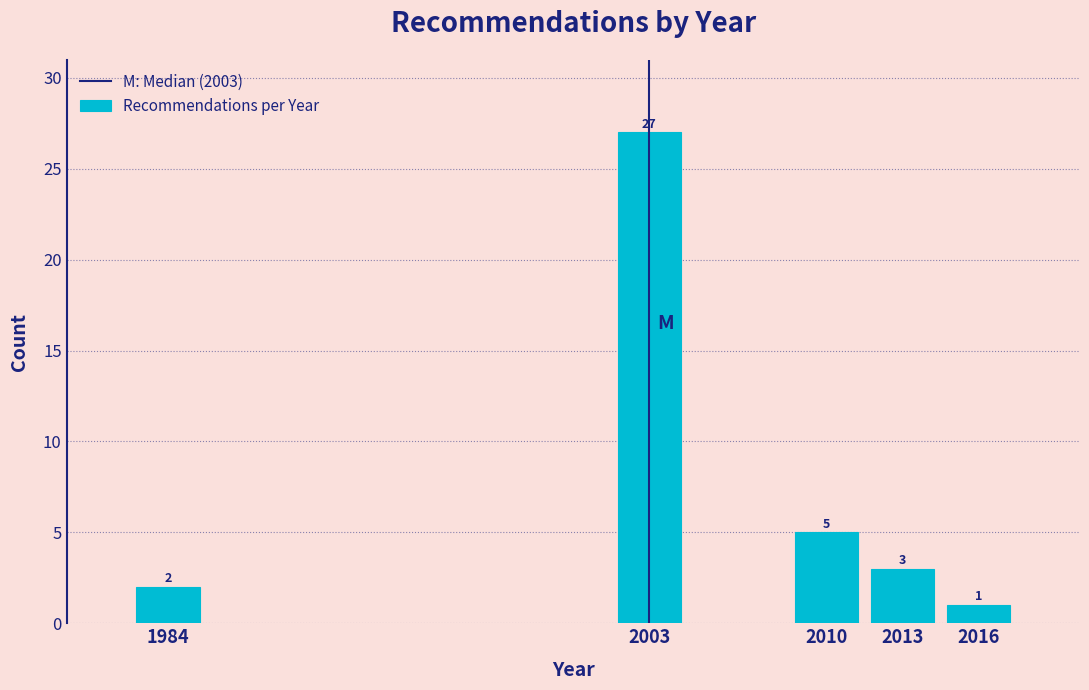

Reading right to left, transcribe all the data shown in this chart.

1	3	5	27	2